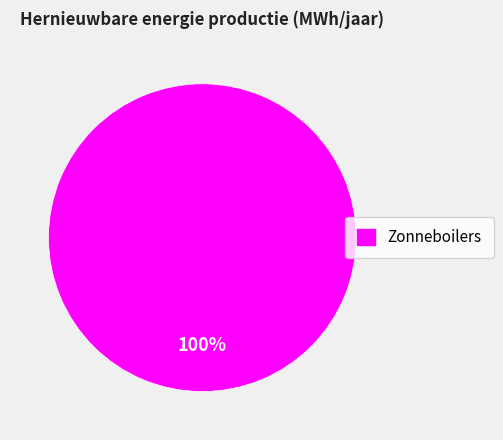

How many slices are in this pie chart?

1